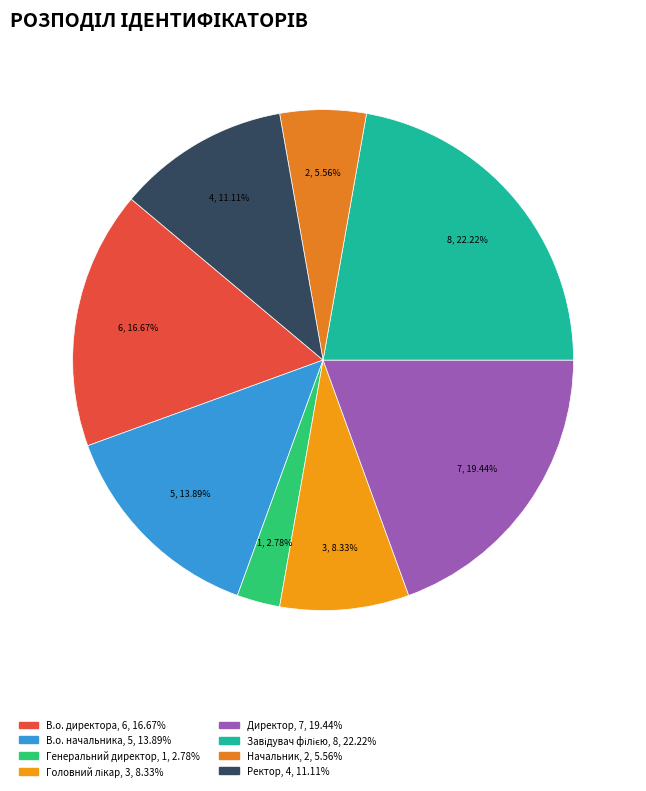

What is the ratio of the value at Ректор to the value at В.о. начальника?

0.8